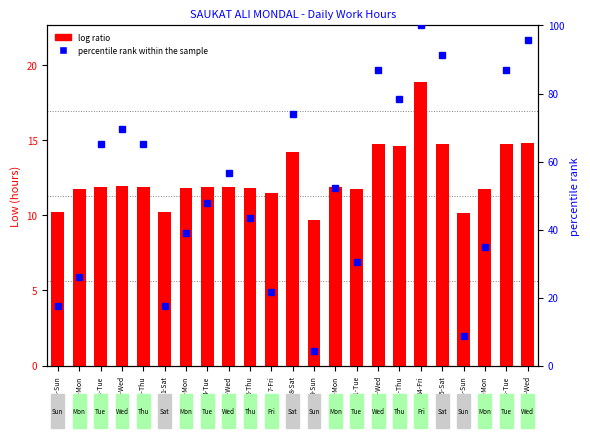

Is it true that log ratio equals 20.0 at 17-Mon?

False